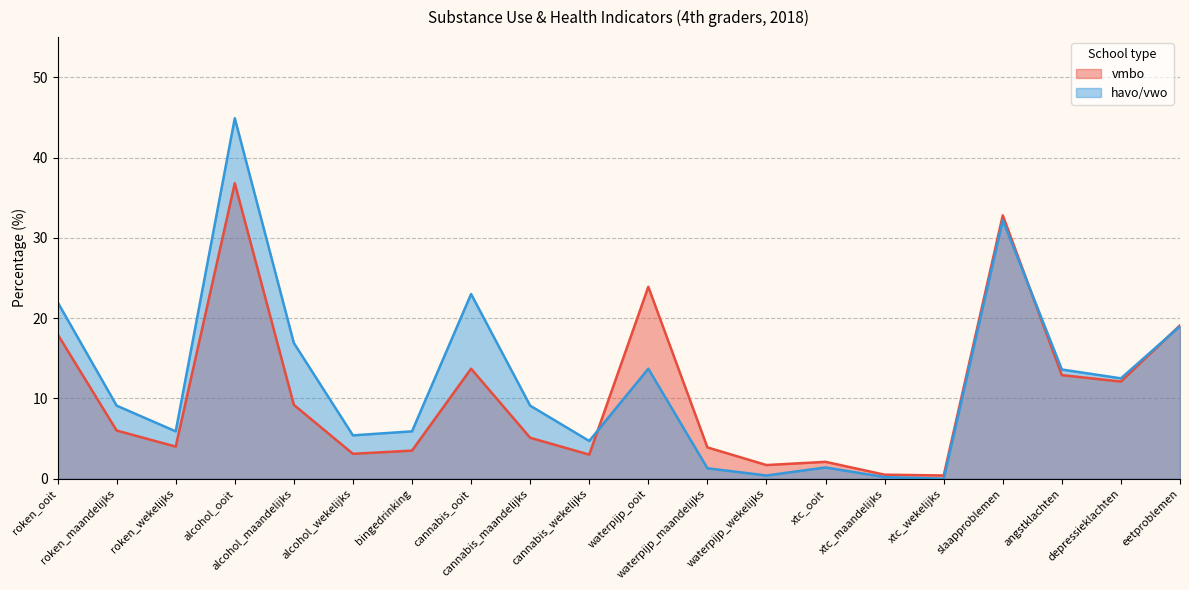

Rank the series by their maximum value, from highest to lowest.

havo/vwo, vmbo